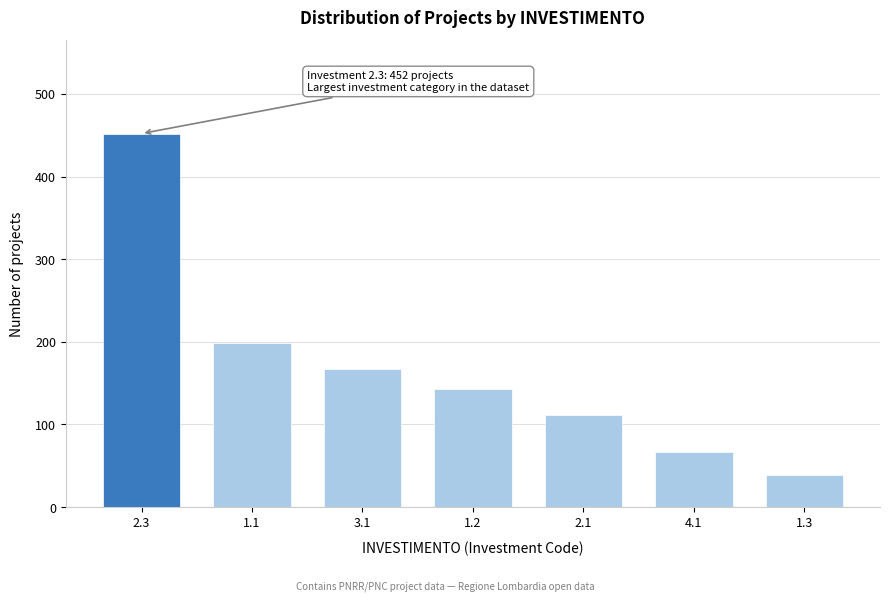

Reading left to right, extract all data points from this chart.

2.3=452	1.1=198	3.1=167	1.2=143	2.1=112	4.1=67	1.3=39